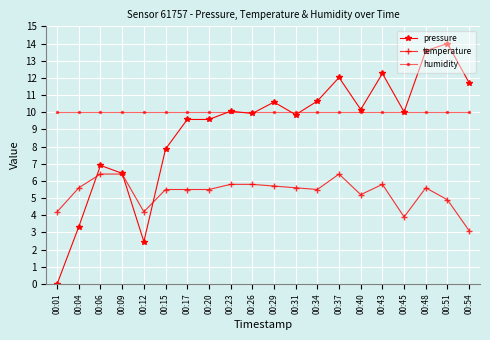

Read the pressure value at 00:54.

11.7